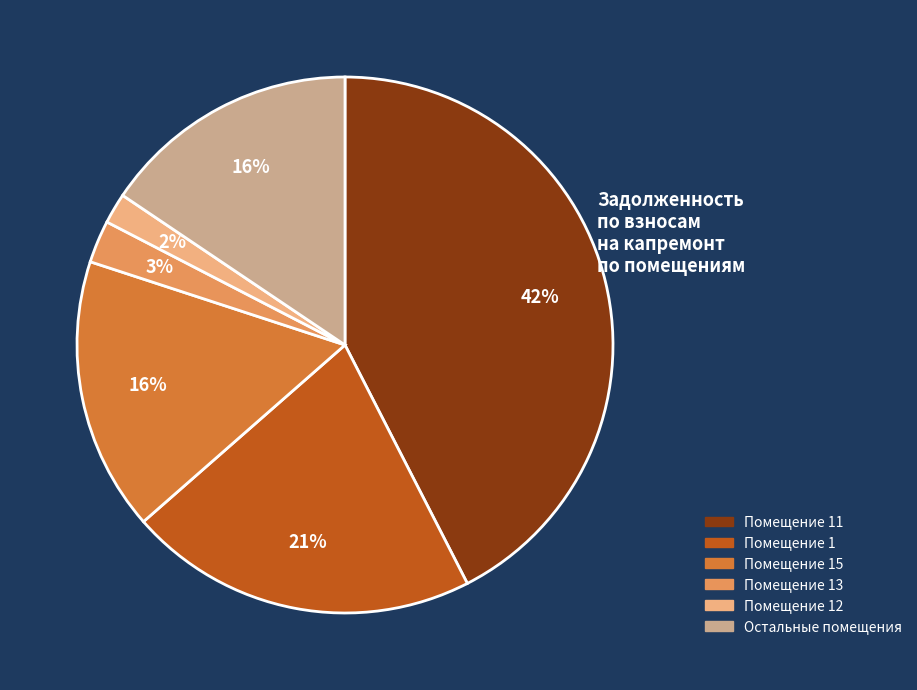

To the nearest percent, what is the average slice percentage?

17%